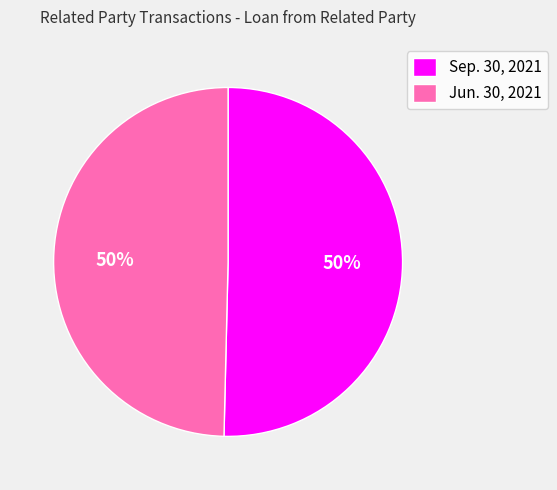

Approximately how many times larger is the value at Sep. 30, 2021 compared to Jun. 30, 2021?

1.0